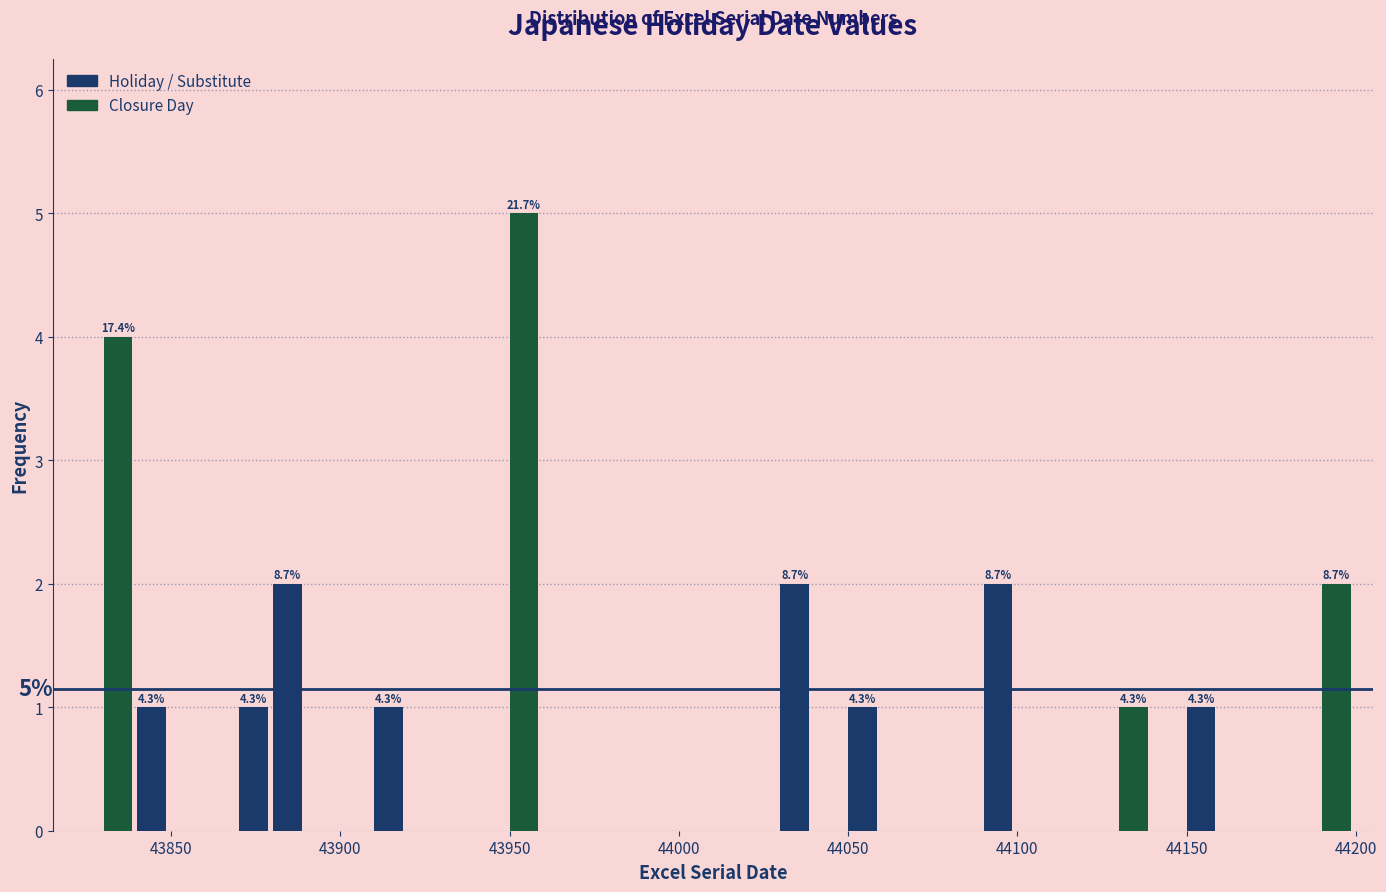

Read against the x-axis, roughly where is the centre of the tallest bar?

43955